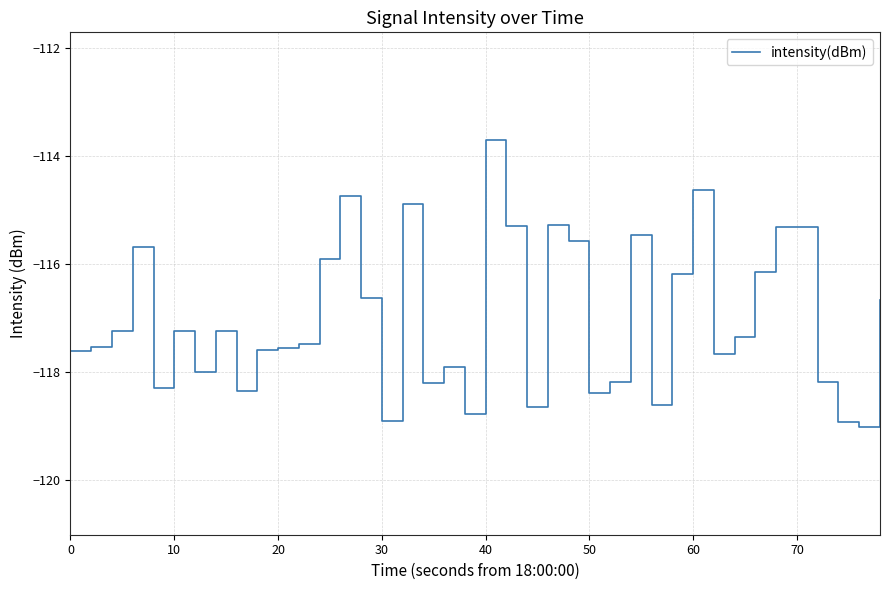

What is the greatest value displayed?

-113.7